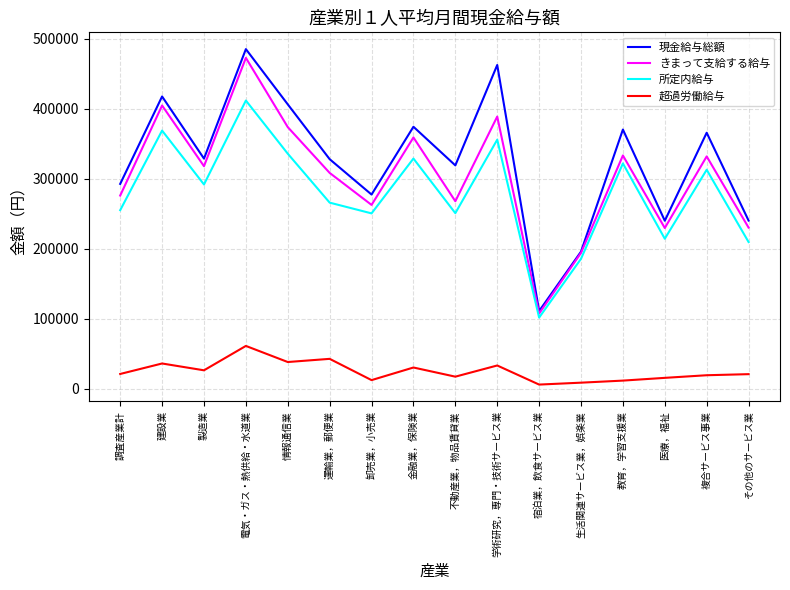

Where is the first local maximum for 所定内給与?

建設業